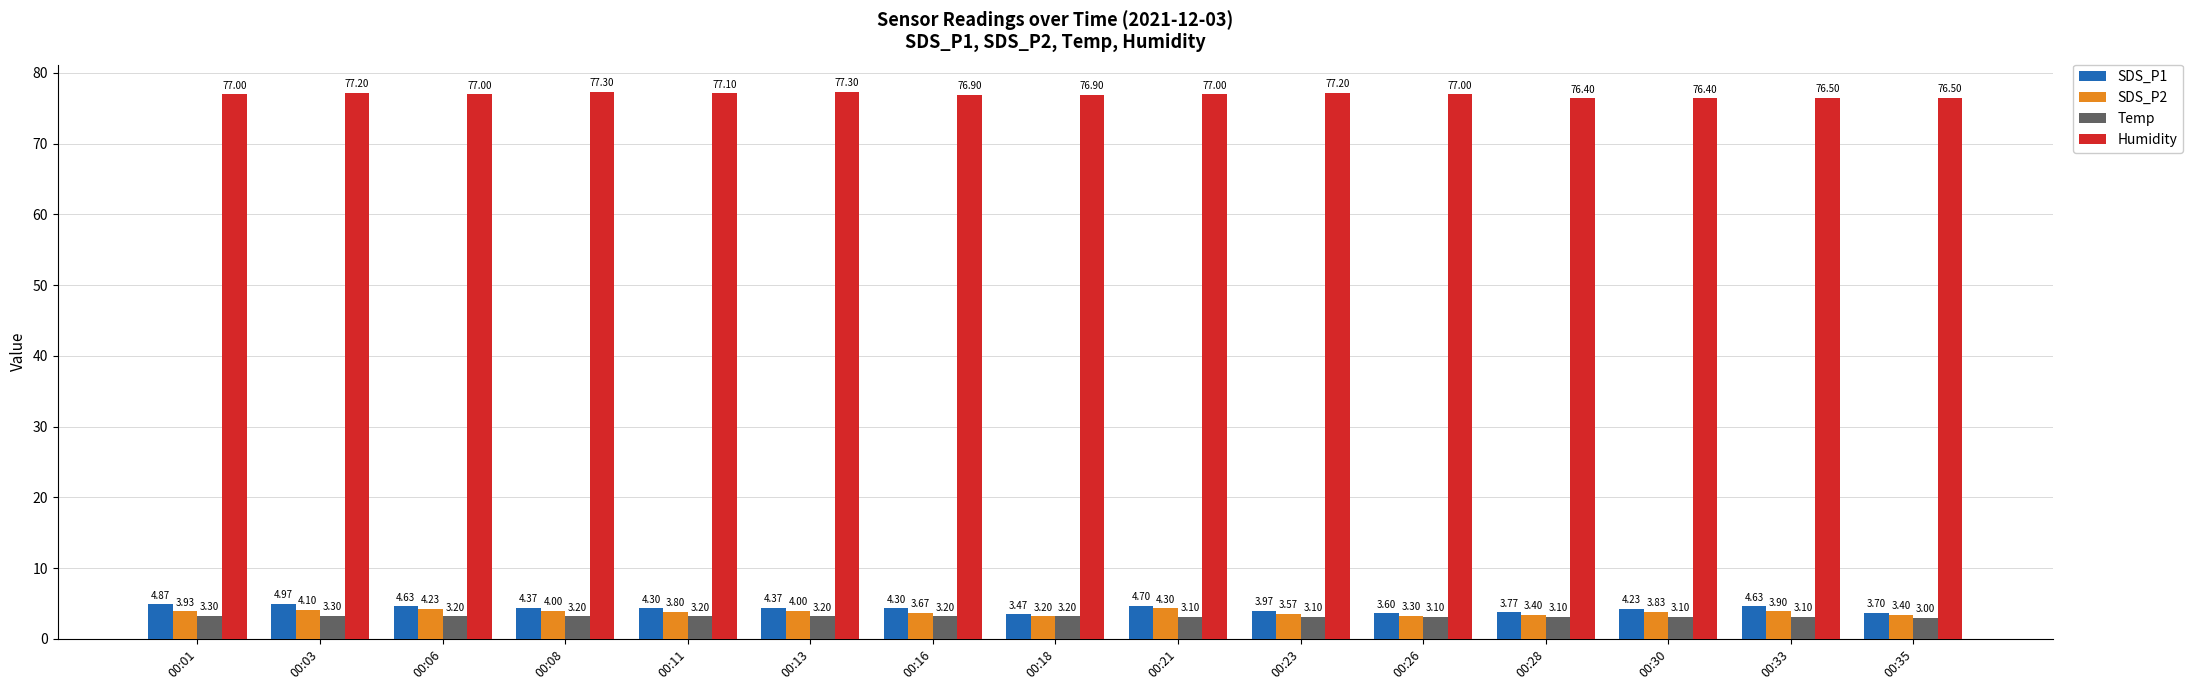

What is the sum of all SDS_P2 values?

56.6